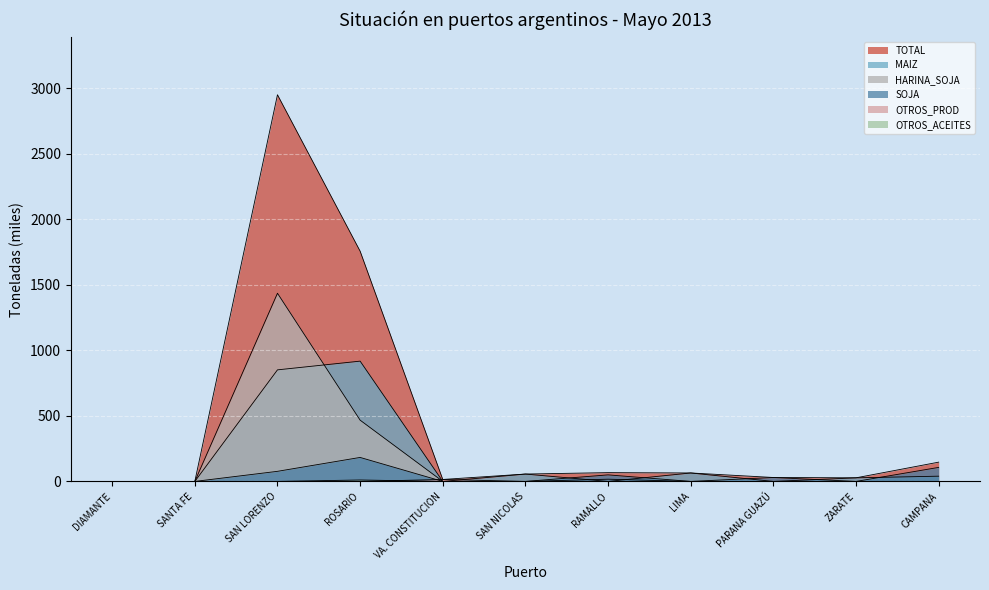

Which series has the widest spread of values?

TOTAL